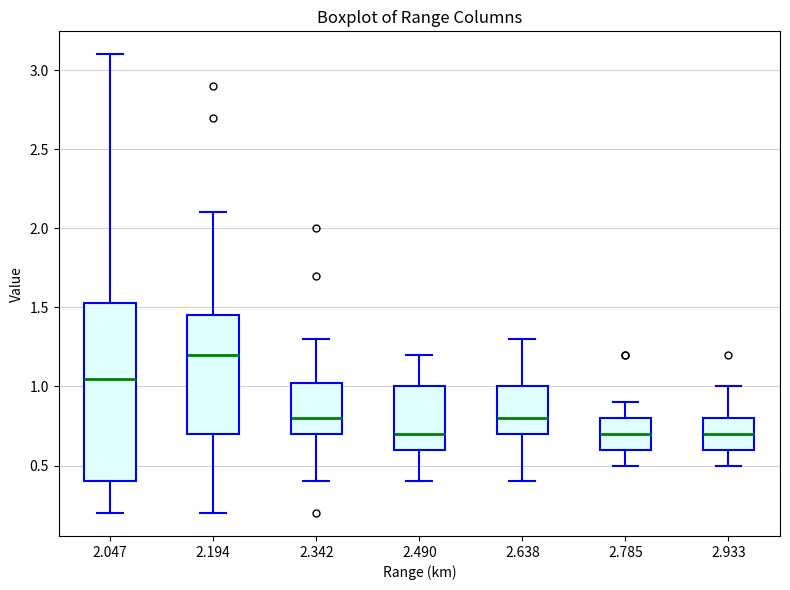

Which box is the tallest, from its lower edge to its upper edge?

2.047